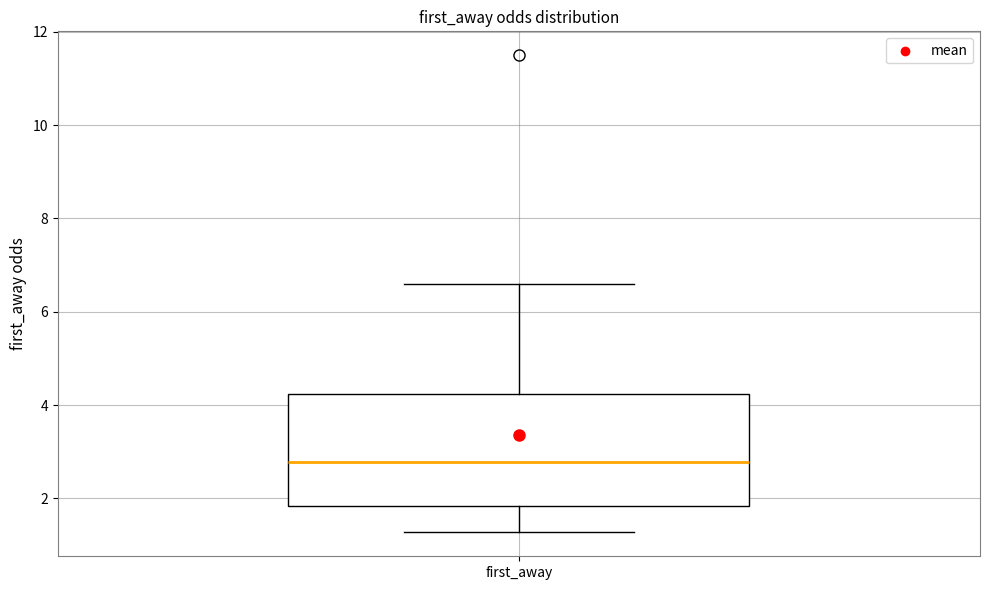

Read this box plot against the y-axis: the position of the median line, the range covered by the box, and the ends of both whiskers. The values are not printed on the chart, so give them approximately, as read against the axis.

median 2.8, box 1.8 to 4.2, whiskers 1.2 to 6.6